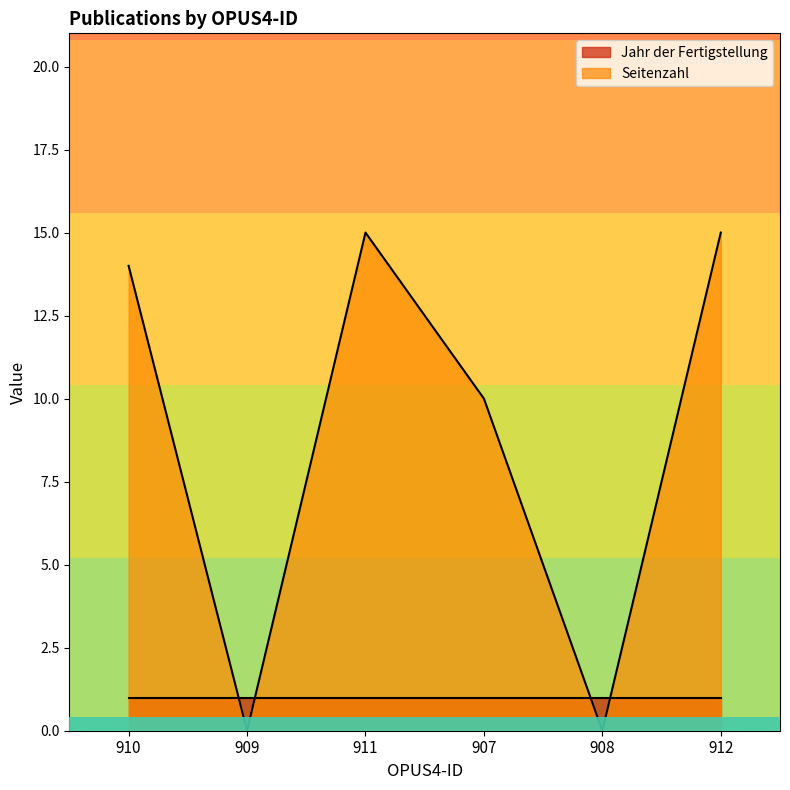

How many lines are shown in the chart?

2